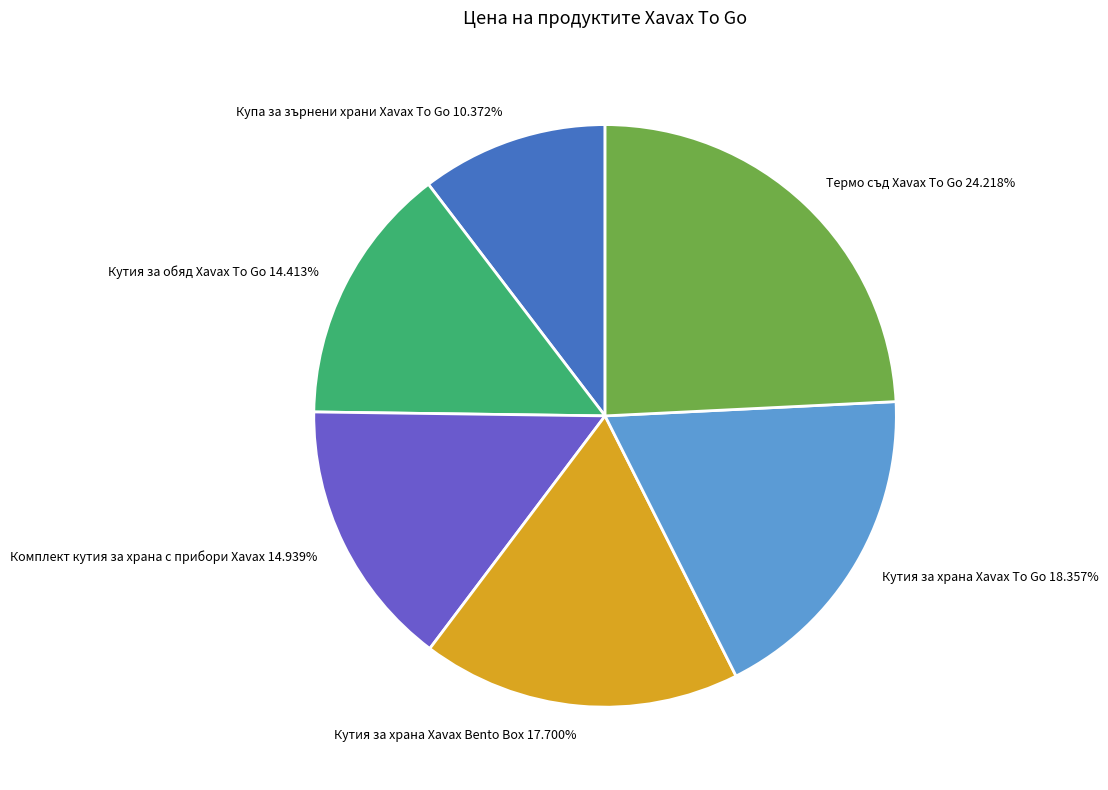

Which has a higher value, Кутия за храна Xavax To Go or Кутия за храна Xavax Bento Box?

Кутия за храна Xavax To Go